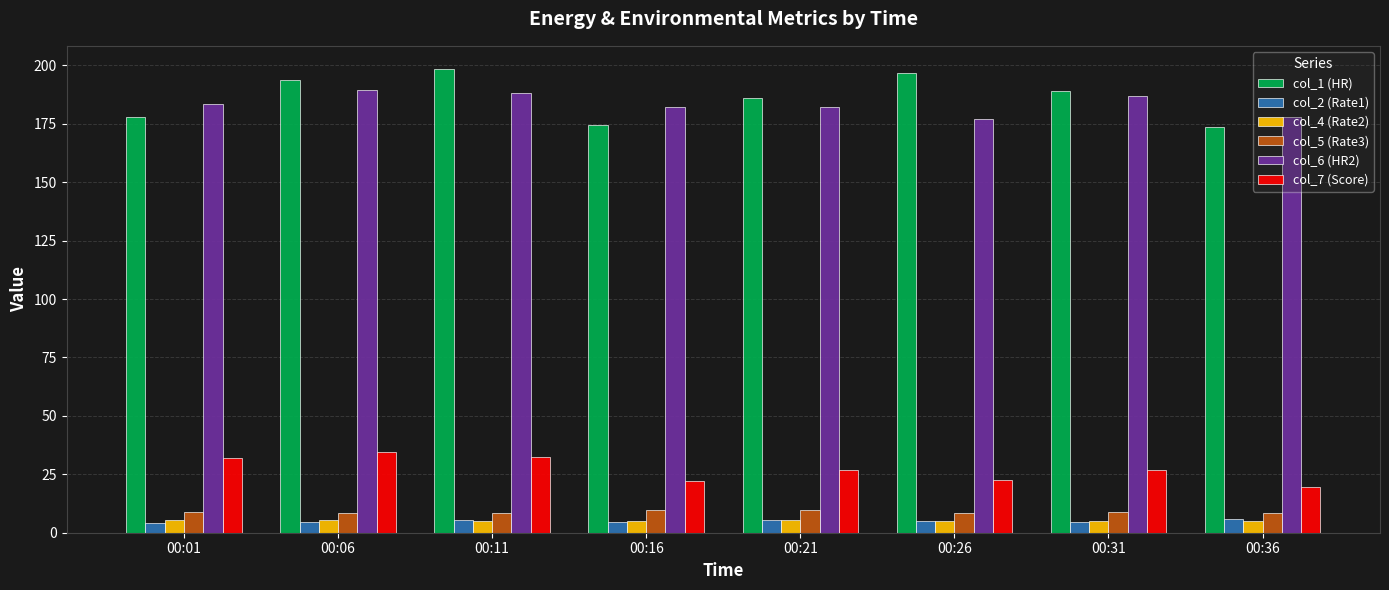

What is the spread (max minus min) of values at 00:36?

173.2